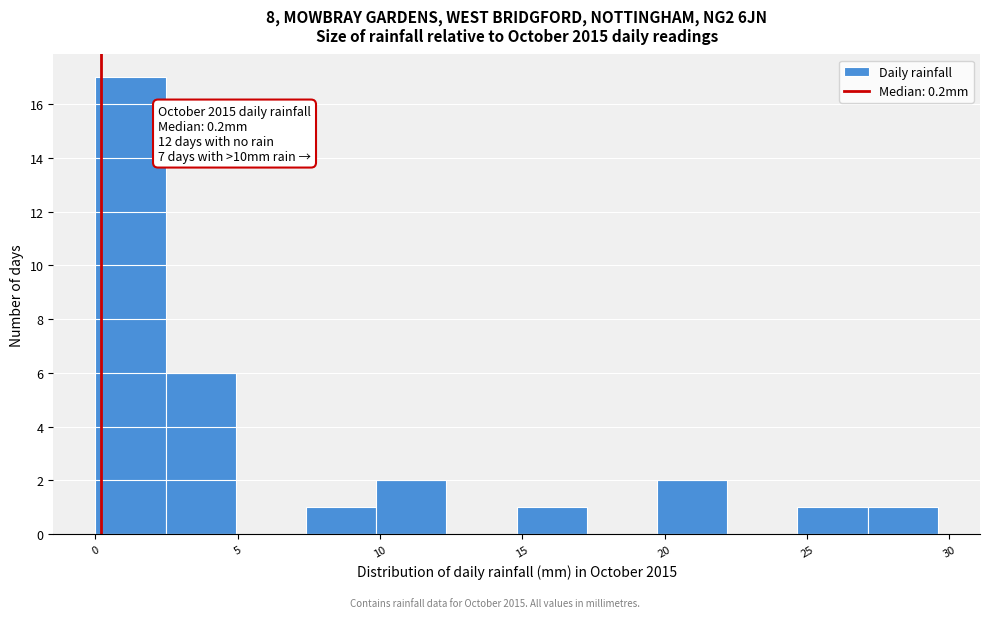

Over which range of the x-axis is the bar tallest?

0.0 to 2.5